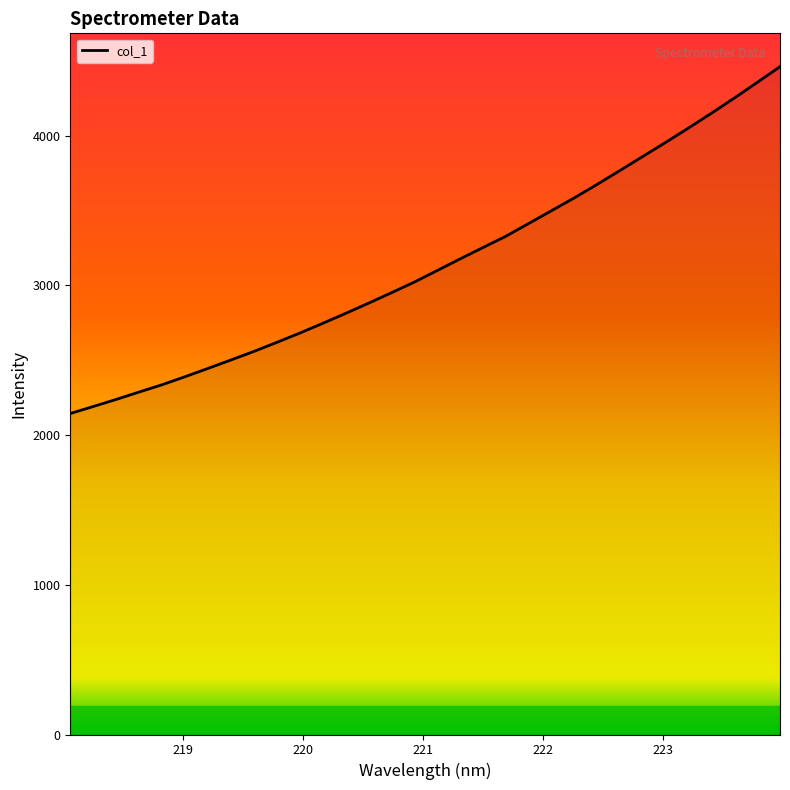

What is the minimum value shown in the chart?

2144.6